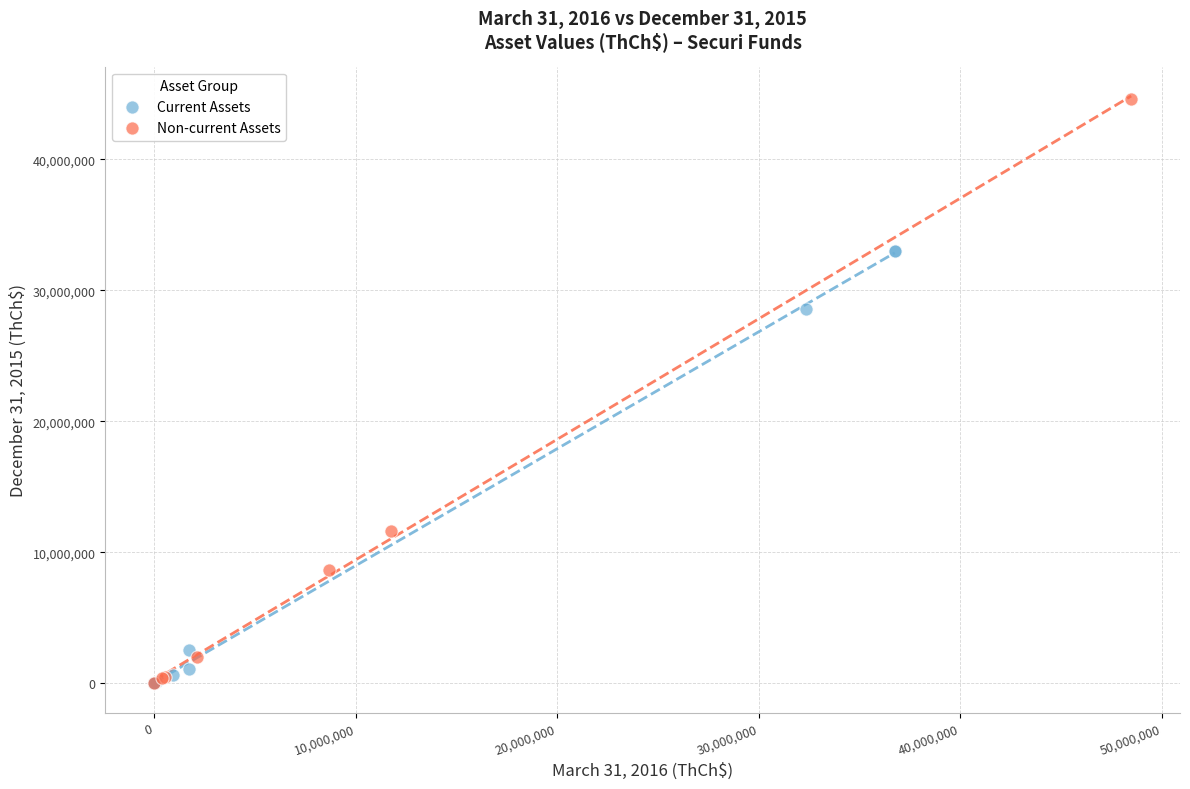

Which series contains the highest Y value?

Non-current Assets